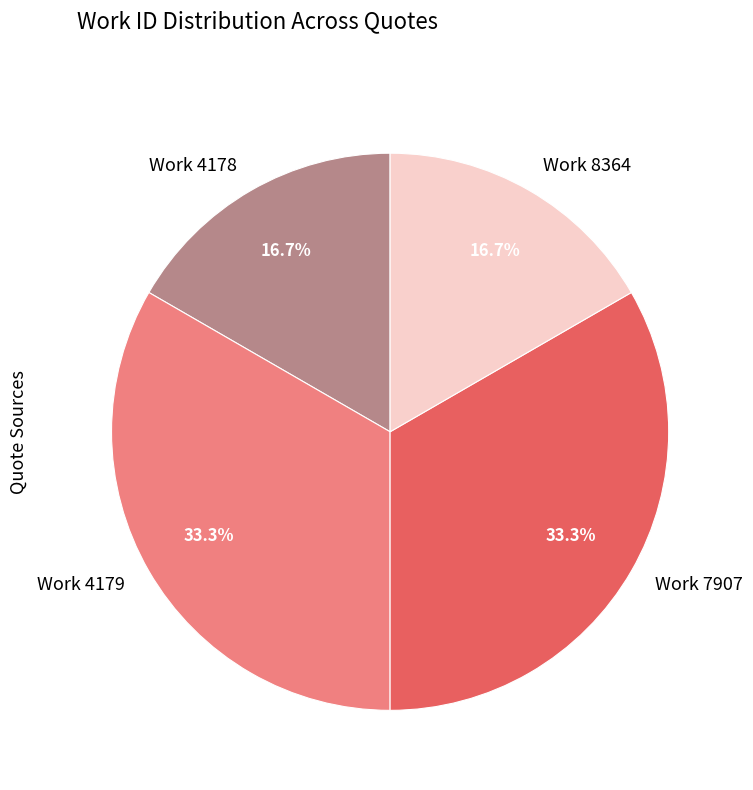

Does any single category account for the majority?

No